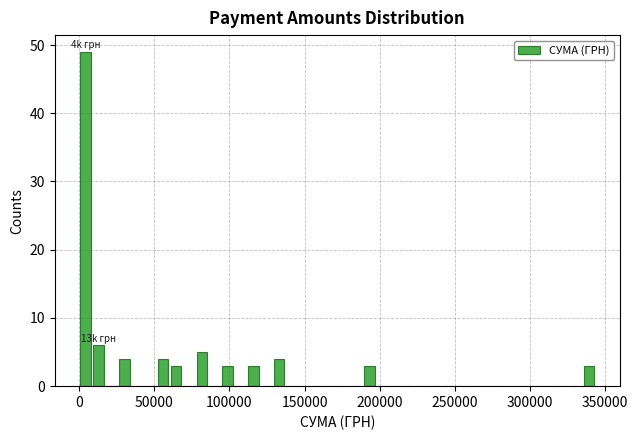

Read against the x-axis, roughly where is the centre of the tallest bar?

5000